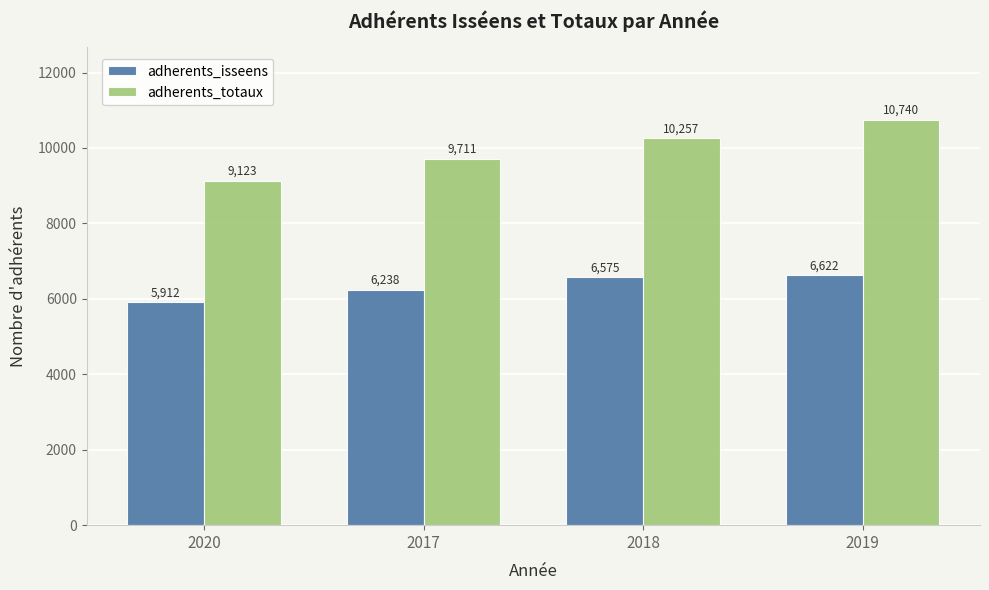

What is the label of the 4th bar from the left?

2019